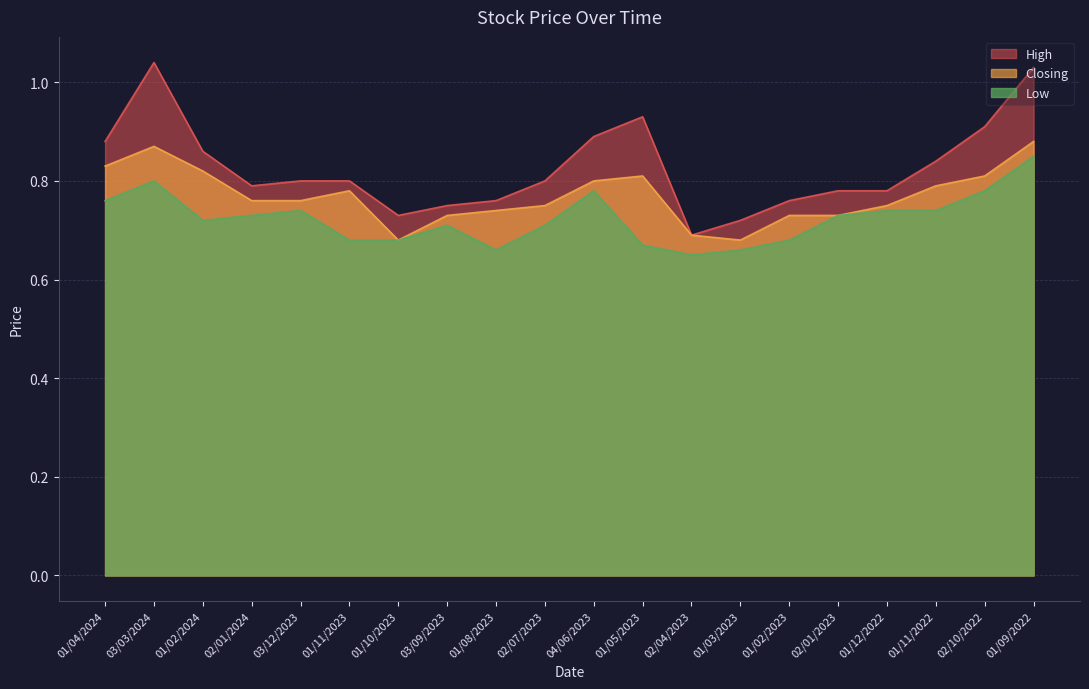

What are all the series names shown in the legend?

High, Closing, Low